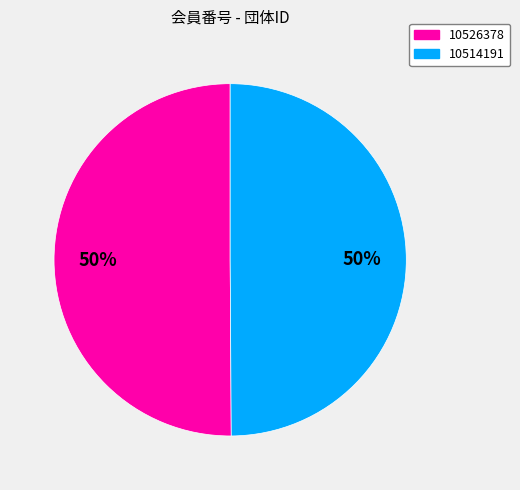

To the nearest percent, what is the average slice percentage?

50%